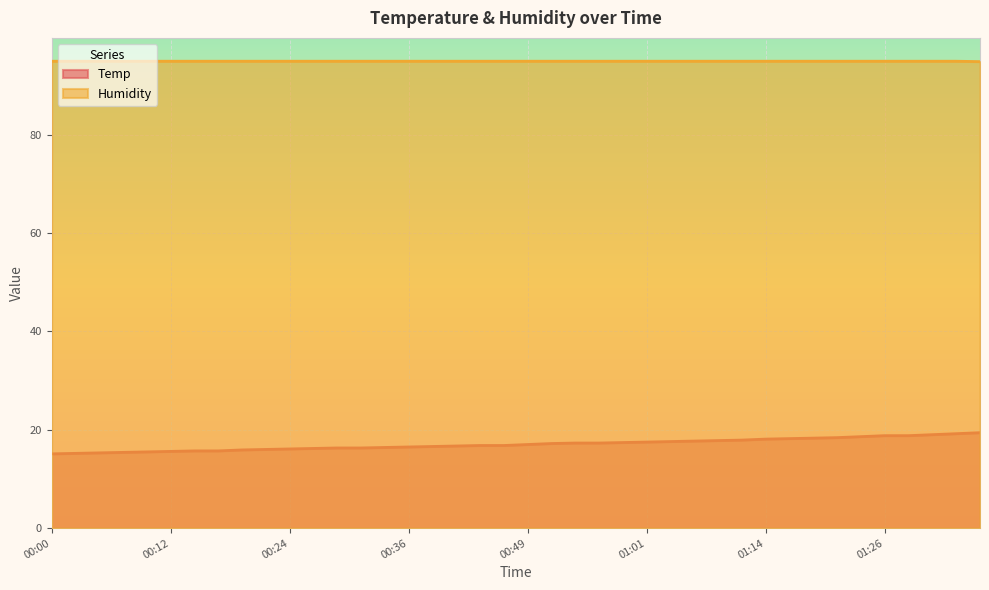

Rank the series at 00:34 from lowest to highest value.

Temp, Humidity